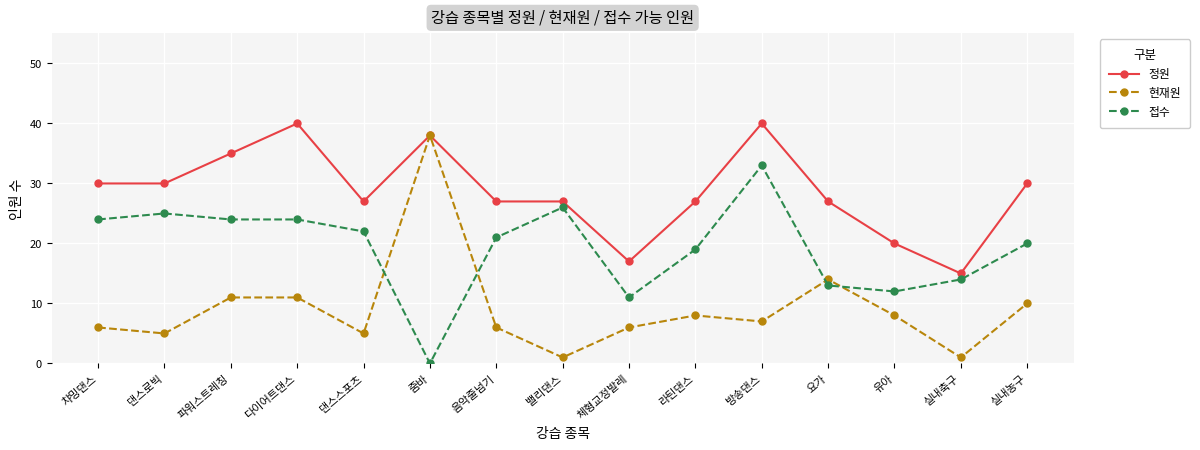

What is the label of the 1st point from the left?

챠밍댄스